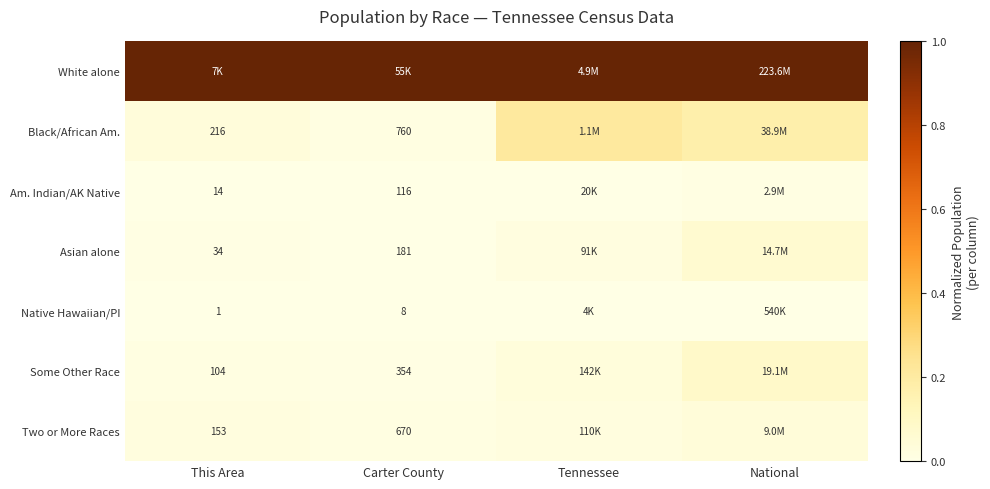

Is the value of Some Other Race at Carter County greater than the value of Asian alone at Carter County?

Yes